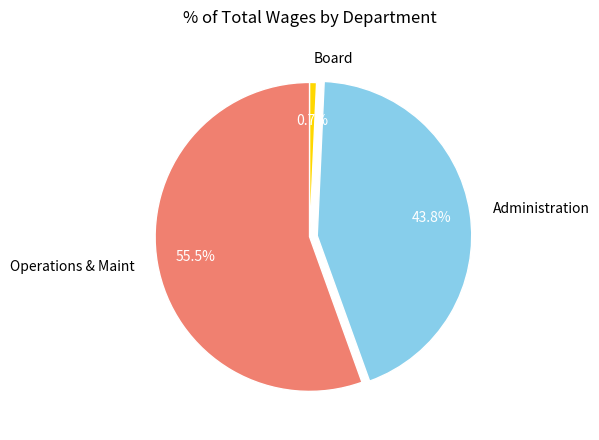

Rank the categories by value from lowest to highest.

Board, Administration, Operations & Maint